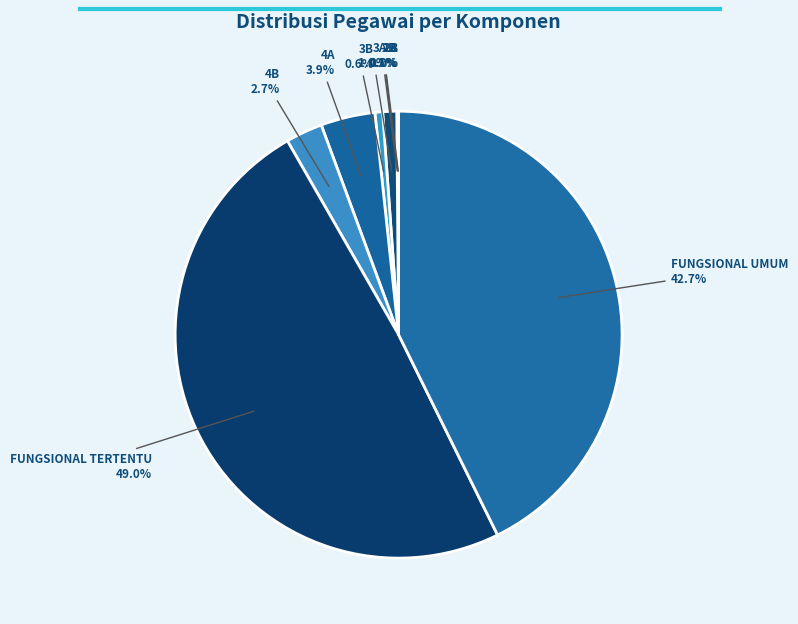

Approximately how many times larger is the value at FUNGSIONAL UMUM compared to 4A?

10.9